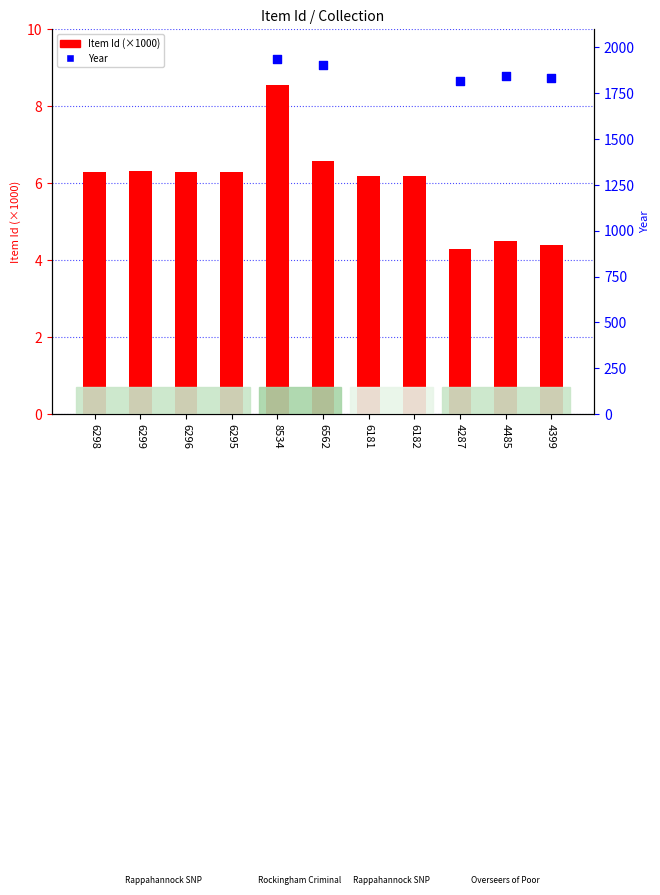

Approximately how many times larger is the value at 6295 compared to 6562?

1.0